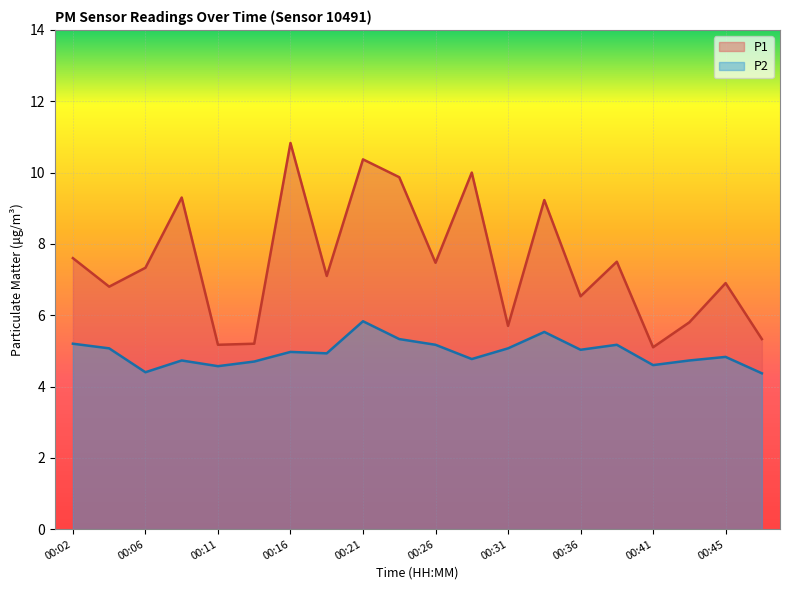

List the series in order of their peak value, highest first.

P1, P2